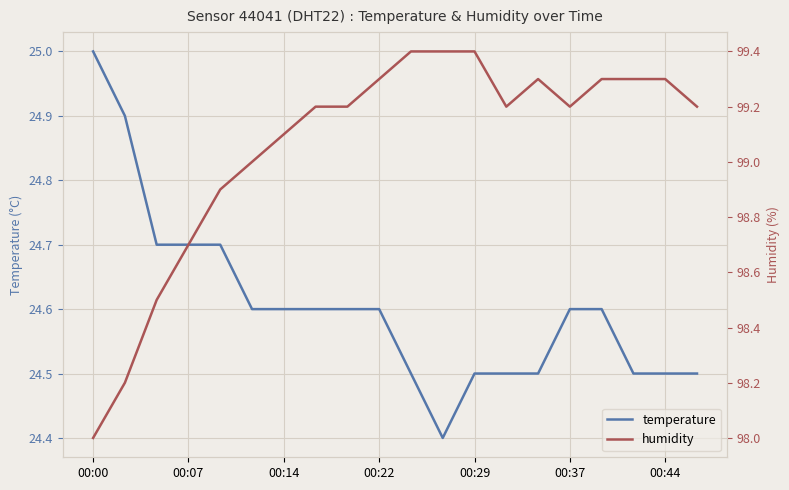

In temperature, how many points are lower than both neighbors (excluding endpoints)?

1